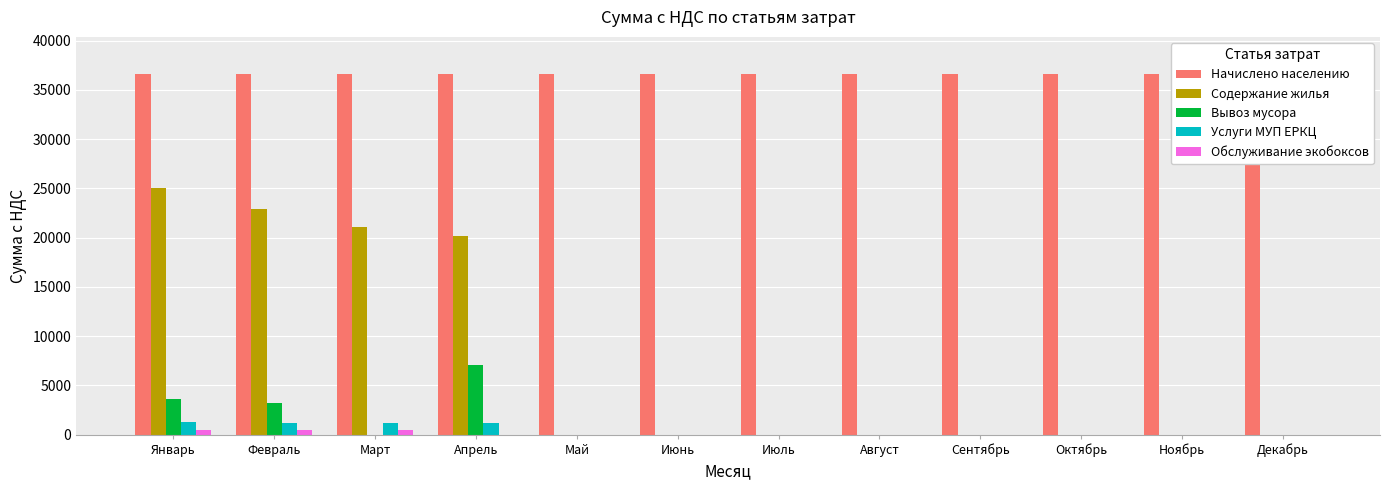

What is the maximum value shown in the chart?

38450.4